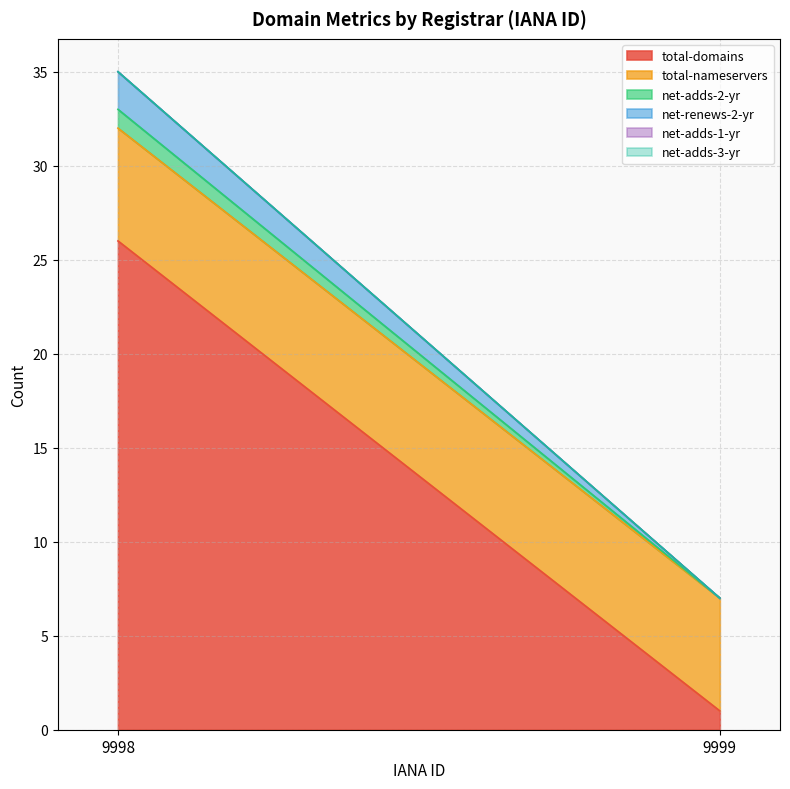

Where is net-adds-1-yr nearest to the value 0?

9998